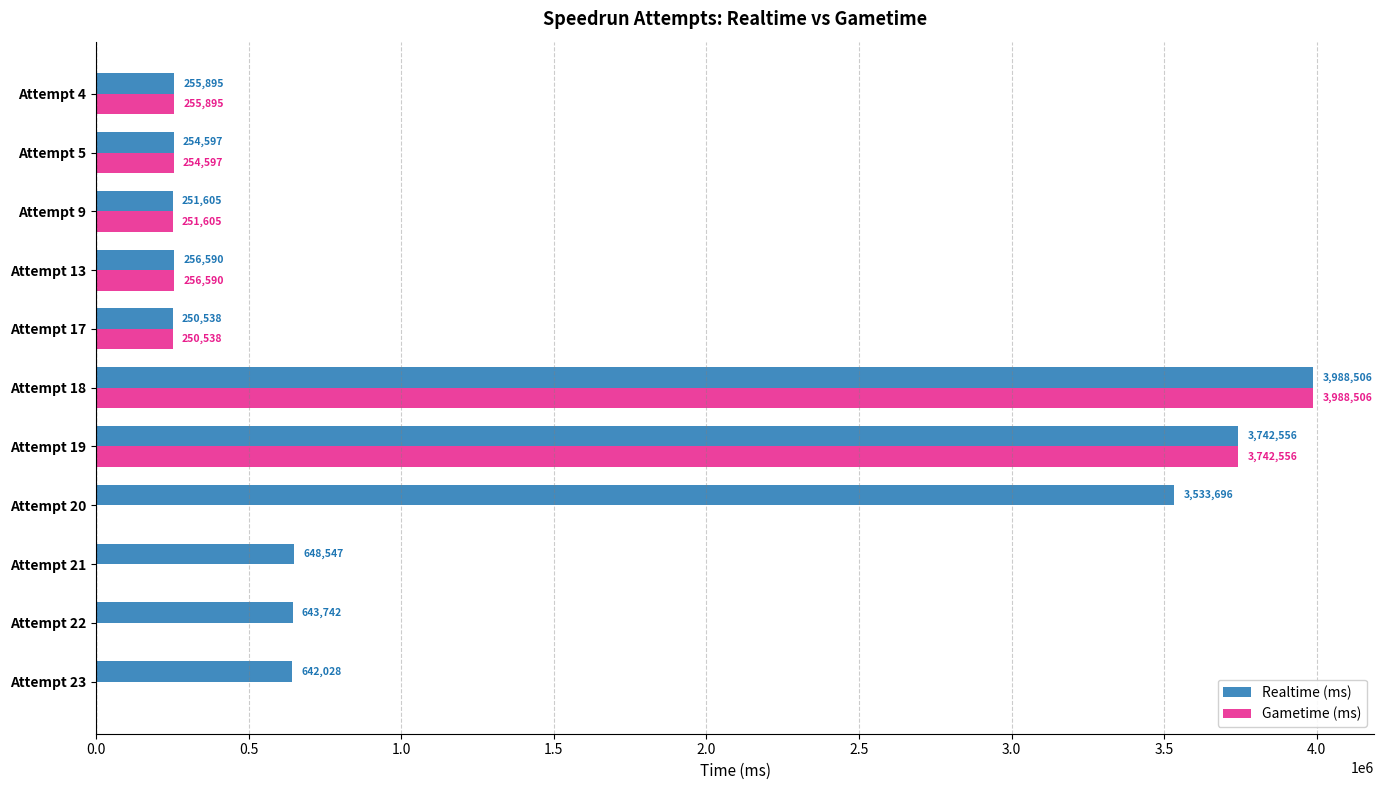

At which label does Gametime (ms) reach its peak?

Attempt 18